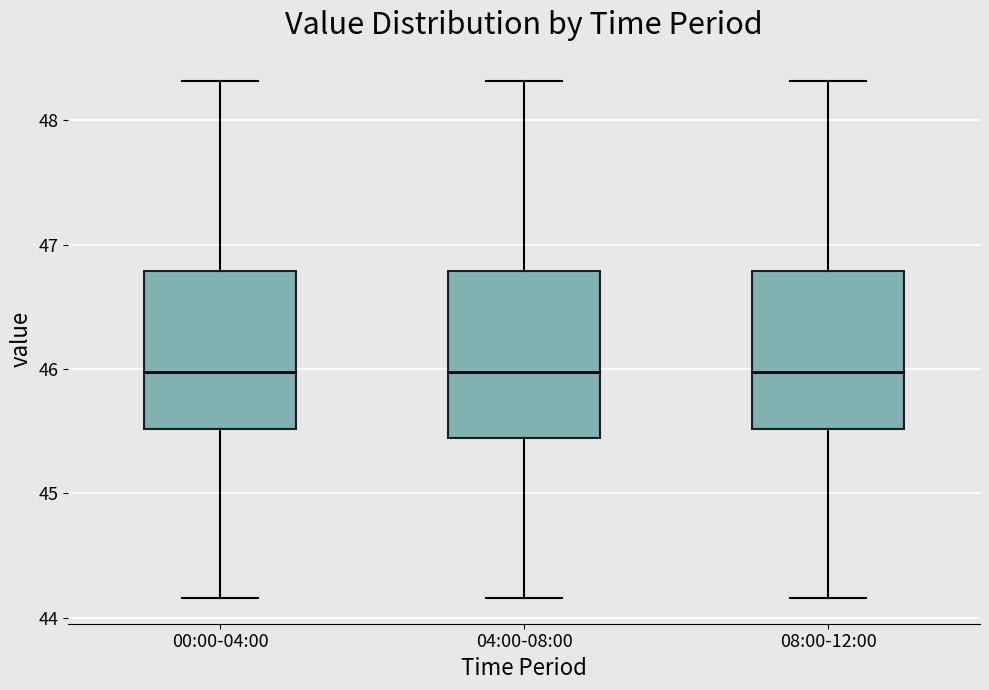

Reading left to right, transcribe this box plot: for each box, give where its median line is, the range the box spans, and where its two whiskers end, as read against the y-axis. The values are not printed on the chart, so give them approximately, as read against the axis.

00:00-04:00: median 46.0, box 45.5 to 46.8, whiskers 44.2 to 48.3
04:00-08:00: median 46.0, box 45.4 to 46.8, whiskers 44.2 to 48.3
08:00-12:00: median 46.0, box 45.5 to 46.8, whiskers 44.2 to 48.3